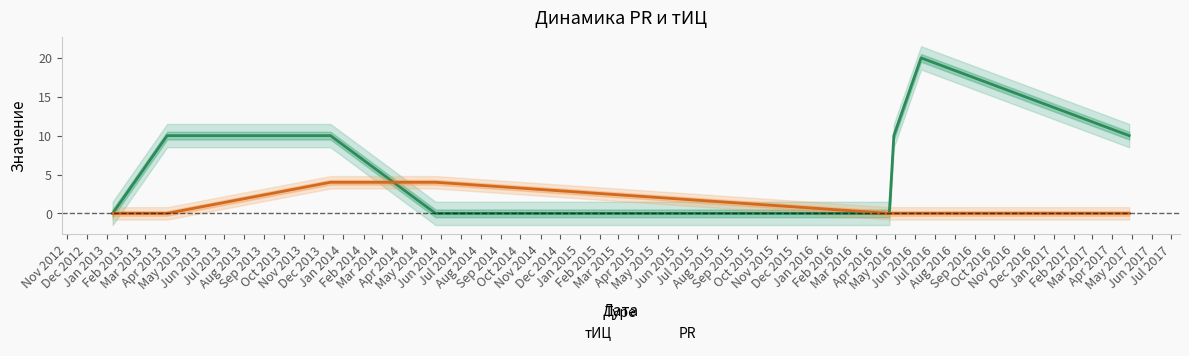

Reading left to right, list all the values displayed in this chart.

тИЦ: 2013-01-10=0	2013-04-04=10	2013-12-12=10	2014-05-23=0	2016-04-22=0	2016-04-29=10	2016-06-10=20	2017-04-27=10
PR: 2013-01-10=0	2013-04-04=0	2013-12-12=4	2014-05-23=4	2016-04-22=0	2016-04-29=0	2016-06-10=0	2017-04-27=0